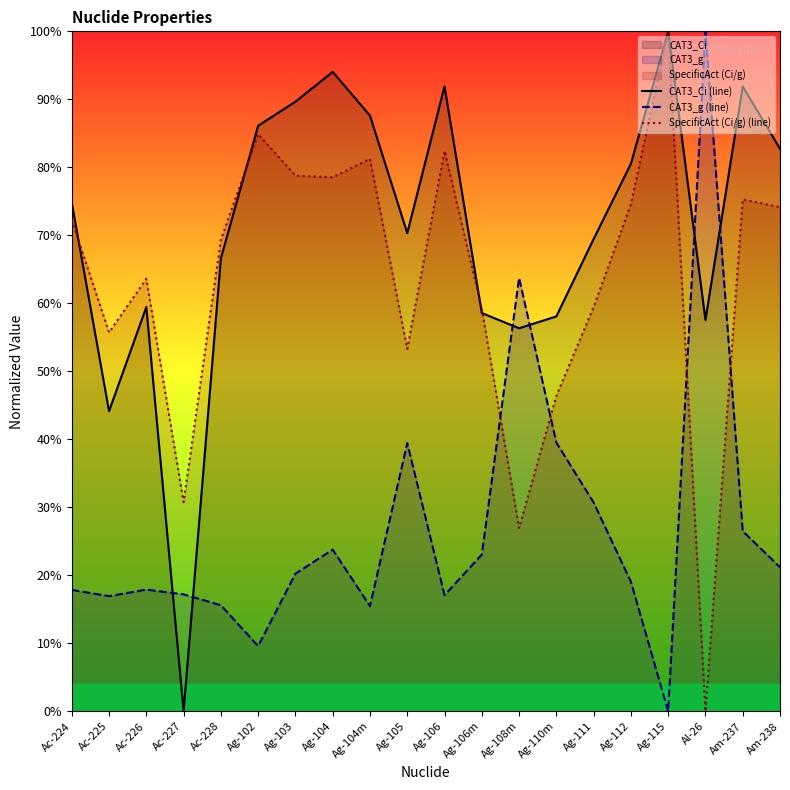

Rank the series at Ac-225 from highest to lowest value.

SpecificAct (Ci/g) (line), CAT3_Ci (line), CAT3_g (line)